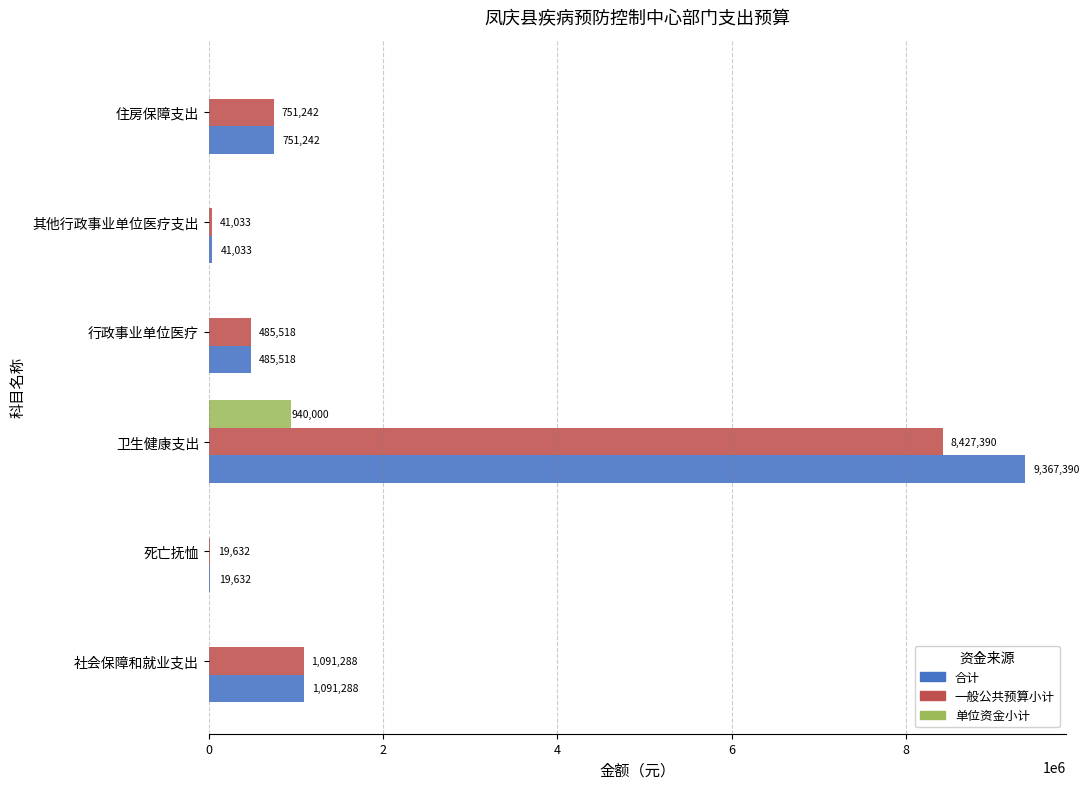

What is the sum of the 合计 values at 其他行政事业单位医疗支出 and 社会保障和就业支出?

1132321.0